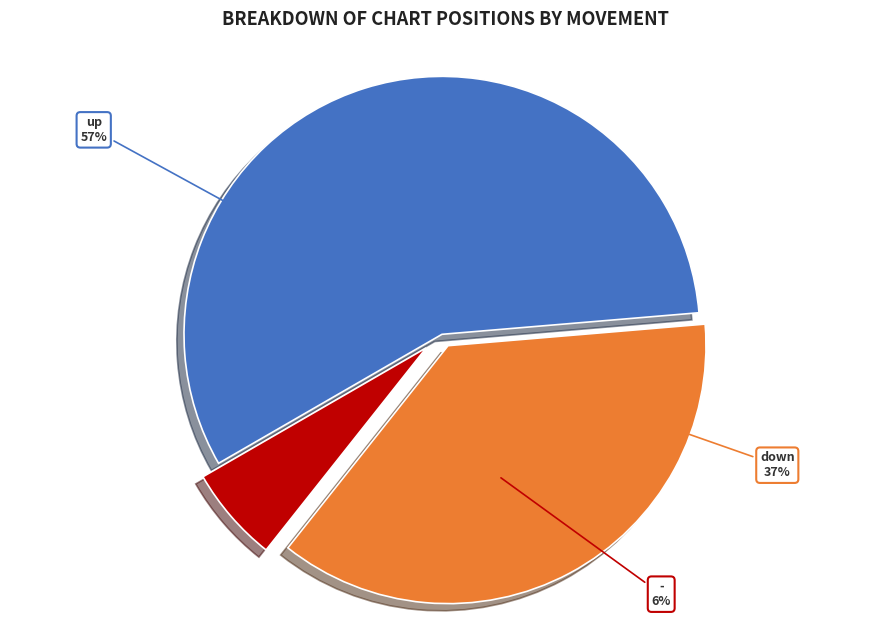

To the nearest percent, what is the combined percentage of down and up?

94%